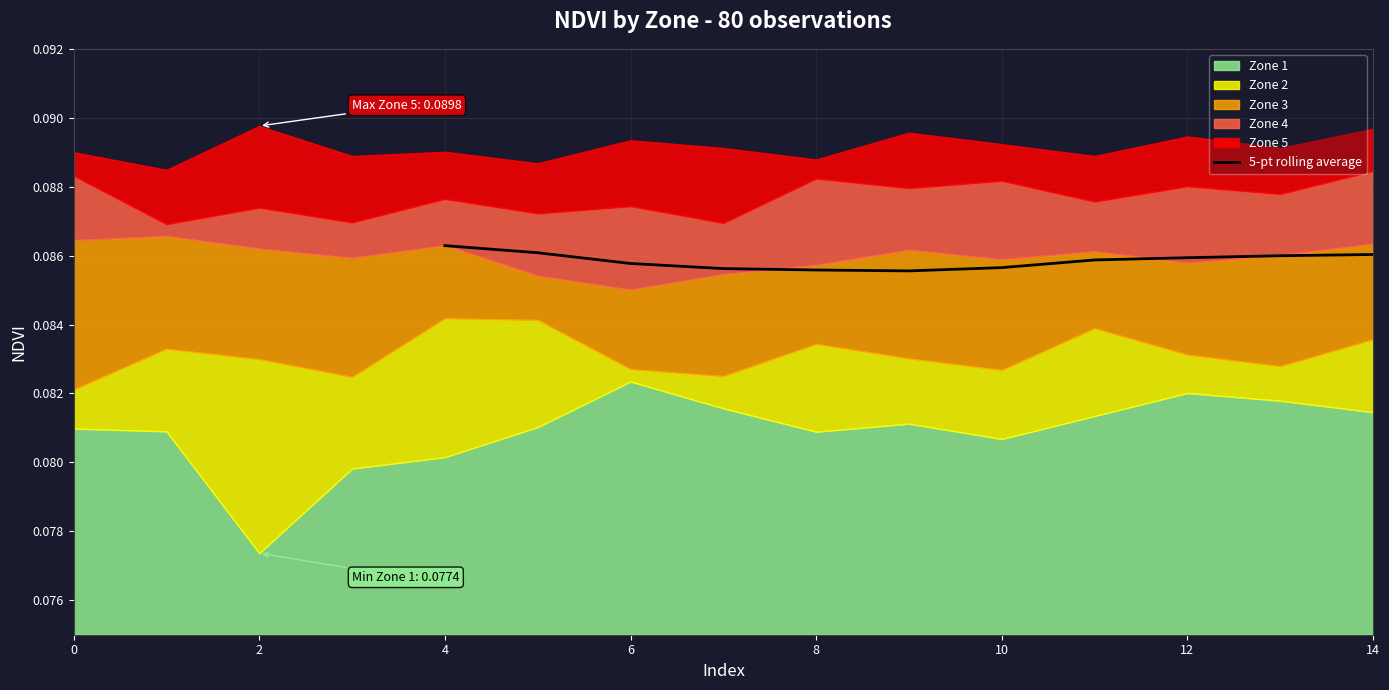

What is the minimum value shown in the chart?

0.1